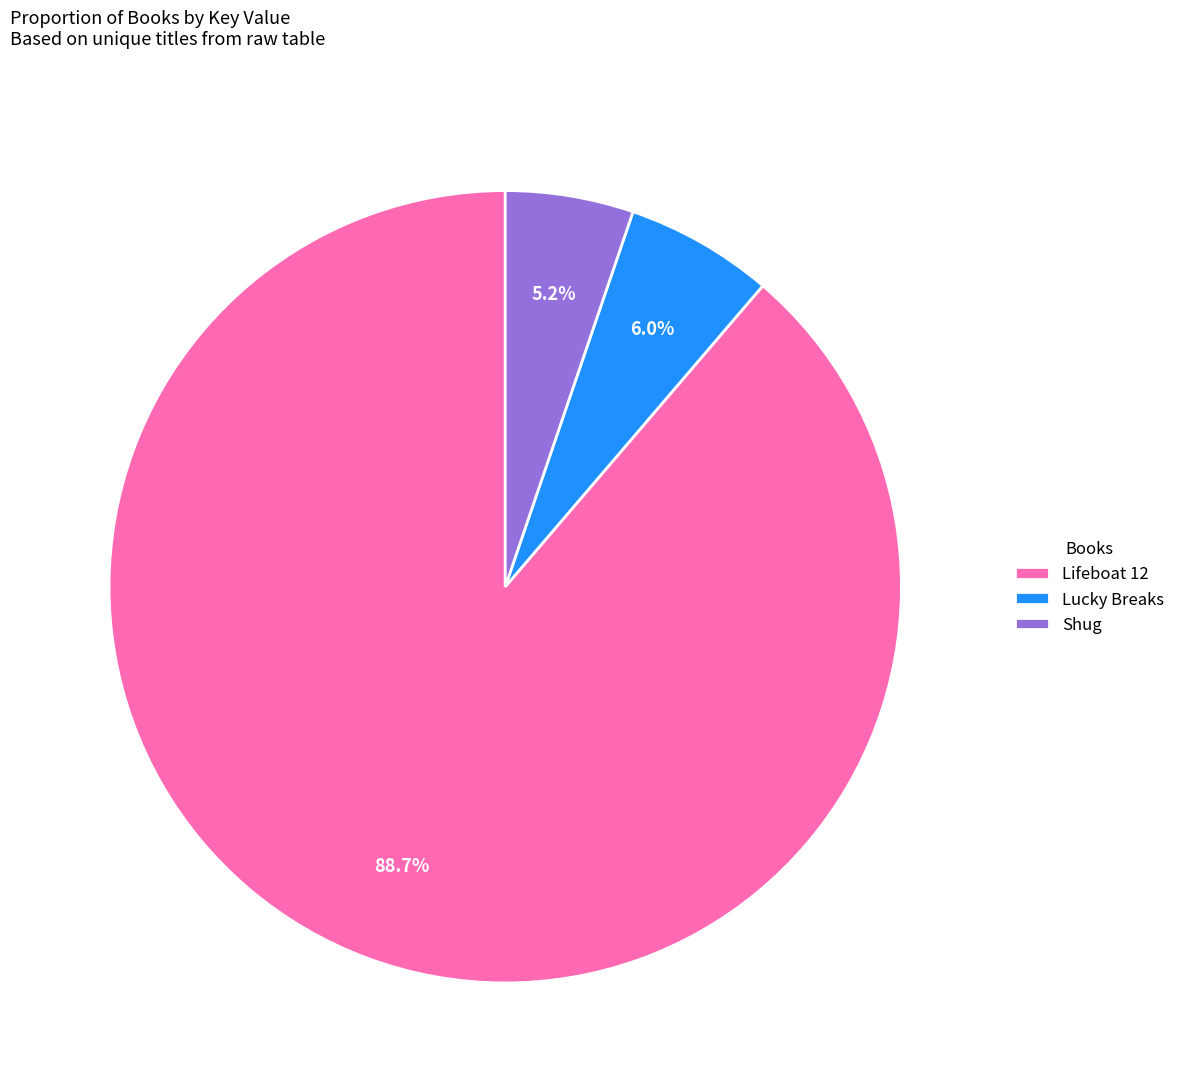

Rank the categories by value from highest to lowest.

Lifeboat 12, Lucky Breaks, Shug